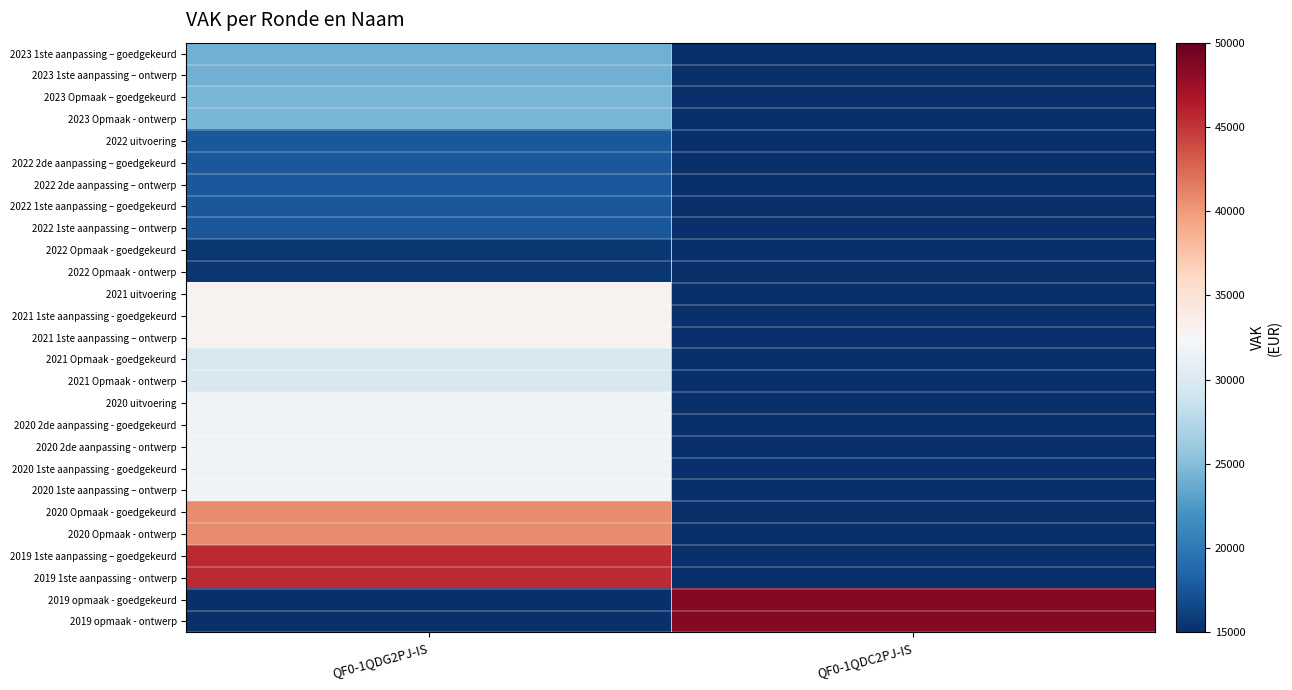

Rank the series by their maximum value, from lowest to highest.

2022 Opmaak - goedgekeurd, 2022 Opmaak - ontwerp, 2022 uitvoering, 2022 2de aanpassing – goedgekeurd, 2022 2de aanpassing – ontwerp, 2022 1ste aanpassing – goedgekeurd, 2022 1ste aanpassing – ontwerp, 2023 1ste aanpassing – goedgekeurd, 2023 1ste aanpassing – ontwerp, 2023 Opmaak – goedgekeurd, 2023 Opmaak - ontwerp, 2021 Opmaak - goedgekeurd, 2021 Opmaak - ontwerp, 2020 uitvoering, 2020 2de aanpassing - goedgekeurd, 2020 2de aanpassing - ontwerp, 2020 1ste aanpassing - goedgekeurd, 2020 1ste aanpassing – ontwerp, 2021 uitvoering, 2021 1ste aanpassing - goedgekeurd, 2021 1ste aanpassing – ontwerp, 2020 Opmaak - goedgekeurd, 2020 Opmaak - ontwerp, 2019 1ste aanpassing – goedgekeurd, 2019 1ste aanpassing - ontwerp, 2019 opmaak - goedgekeurd, 2019 opmaak - ontwerp